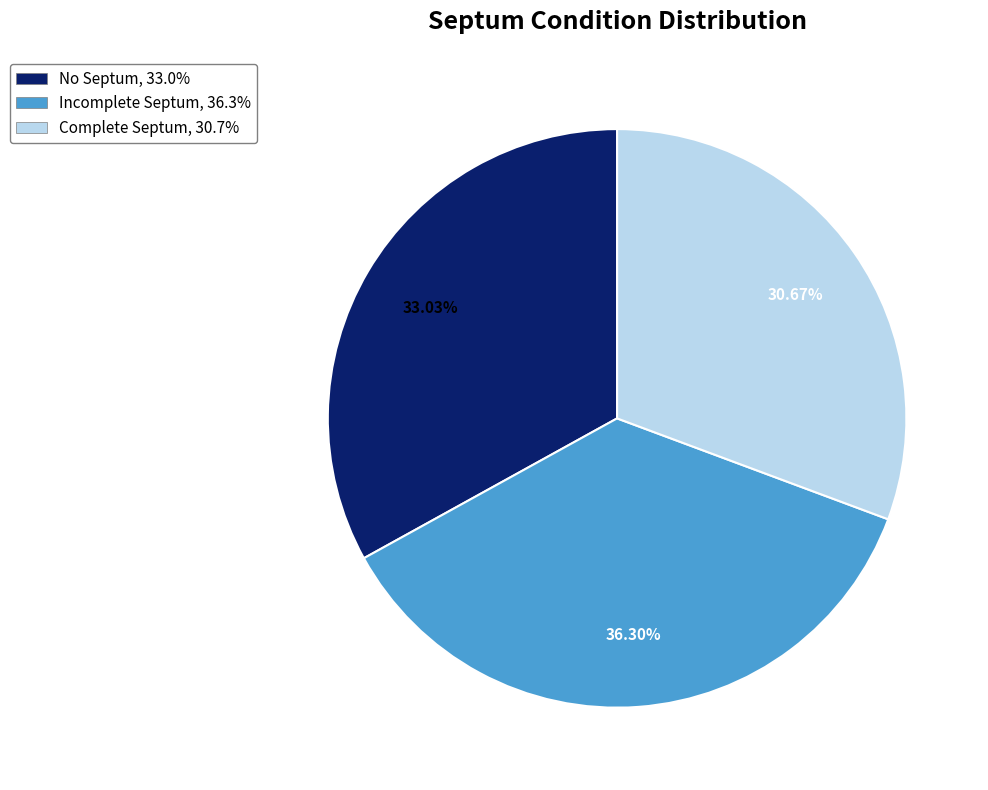

Which slice is the largest?

Incomplete Septum